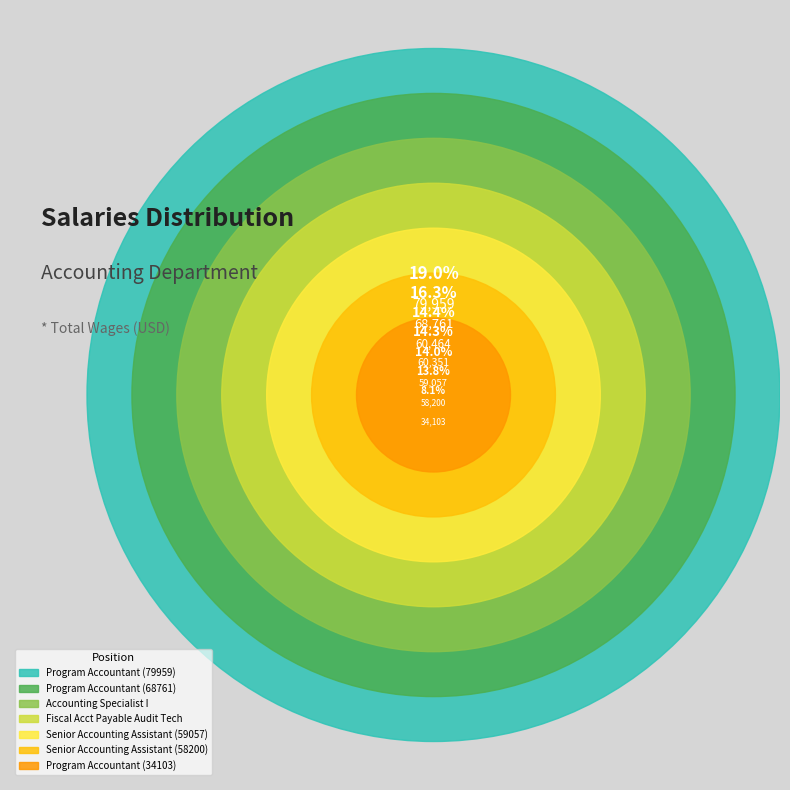

The Program Accountant (34103) slice represents 1% of the pie. True or false?

False